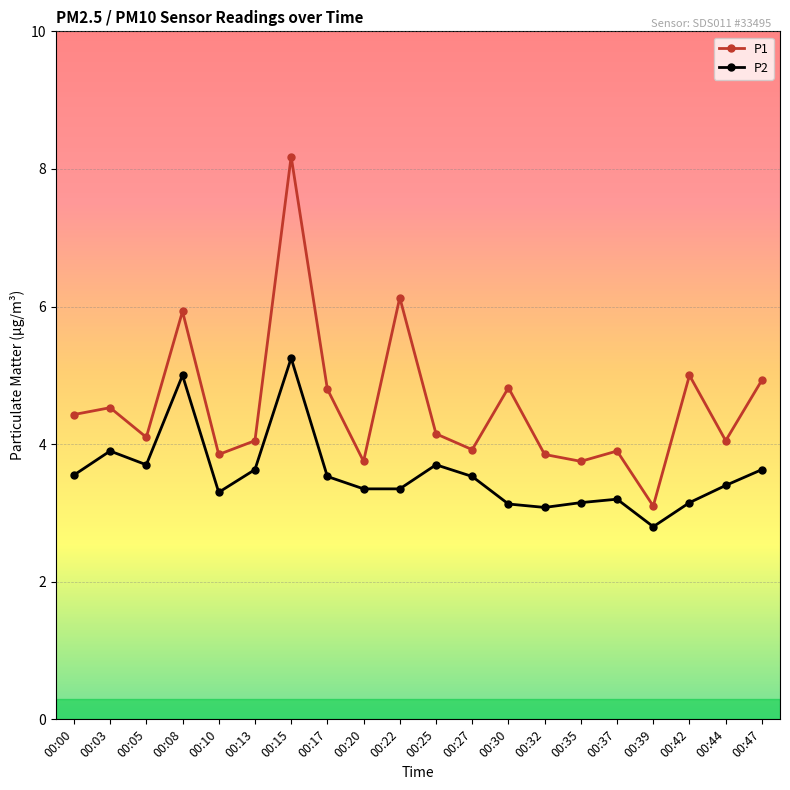

True or false: P1 has a value of 6.7 at 00:17.

False